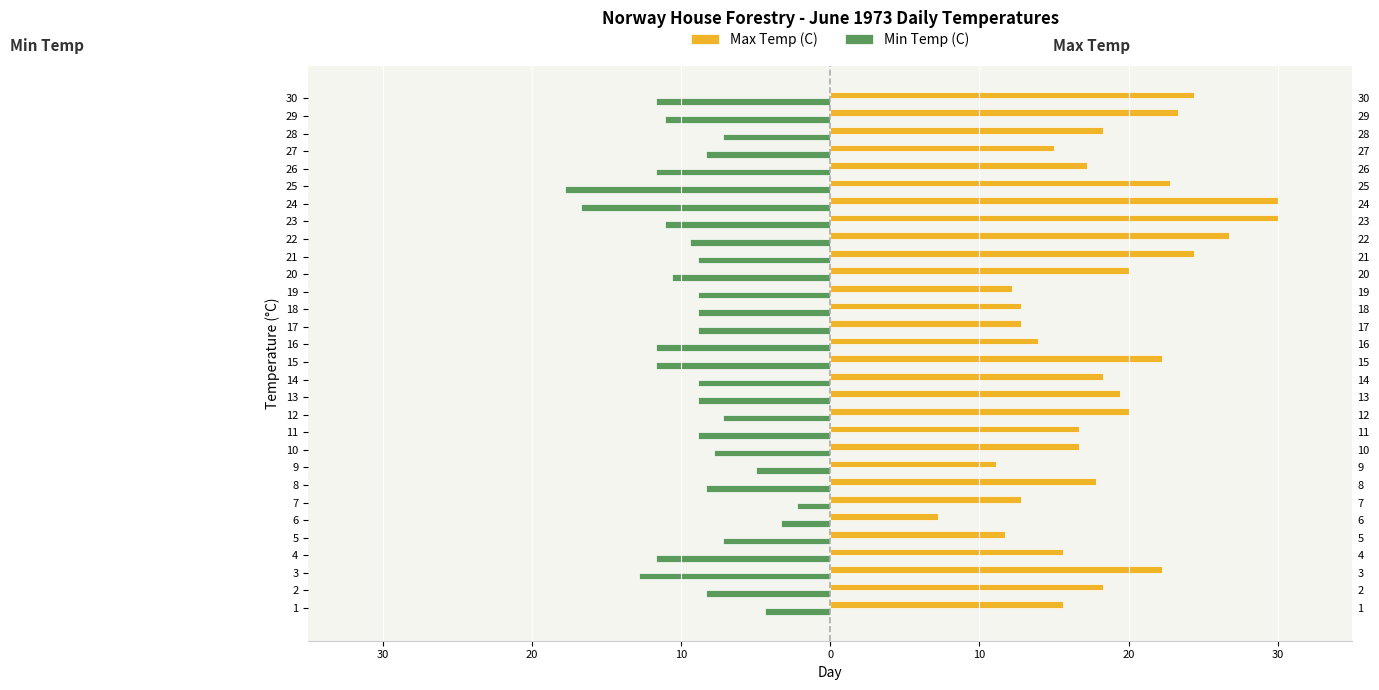

Which series has the largest total across all categories?

Max Temp (C)